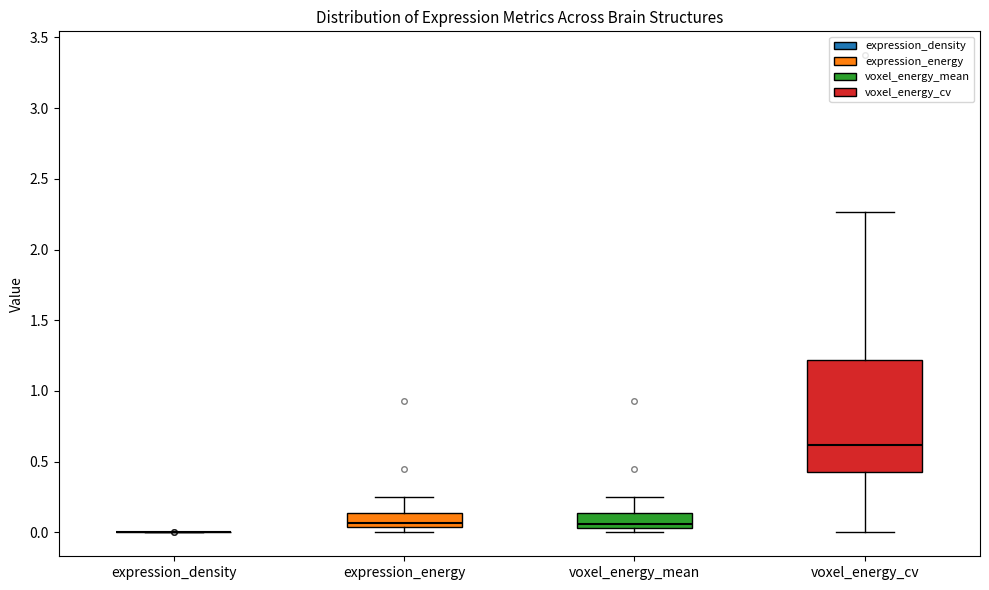

Where does the upper whisker of the box for voxel_energy_mean end on the y-axis? The values are not printed on the chart, so give them approximately, as read against the axis.

0.25